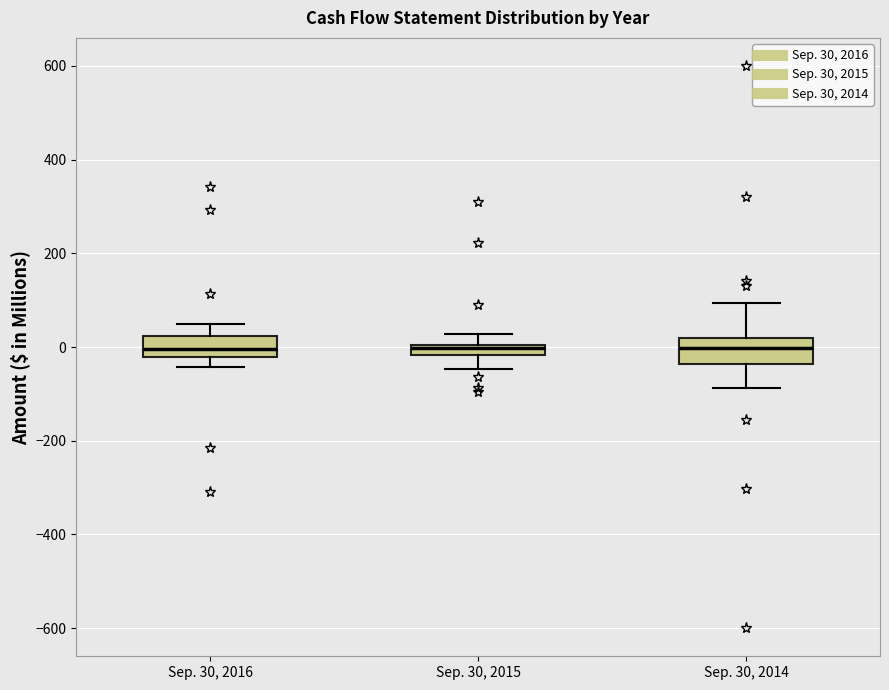

Where is the upper edge of the box for Sep. 30, 2016 on the y-axis? The values are not printed on the chart, so give them approximately, as read against the axis.

20